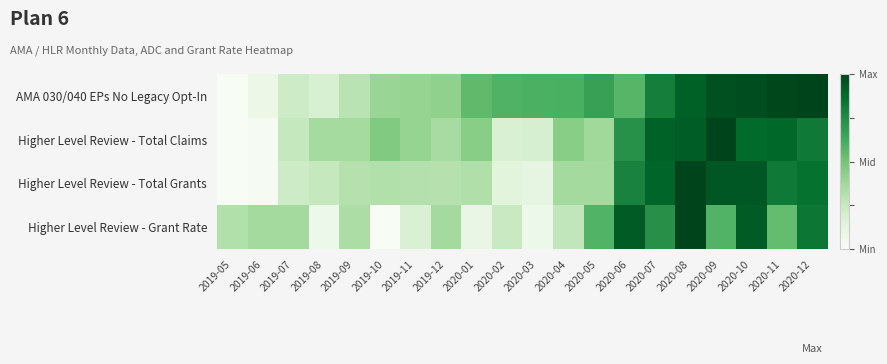

Between 2019-11 and 2020-01, which series saw the biggest shift?

AMA 030/040 EPs No Legacy Opt-In